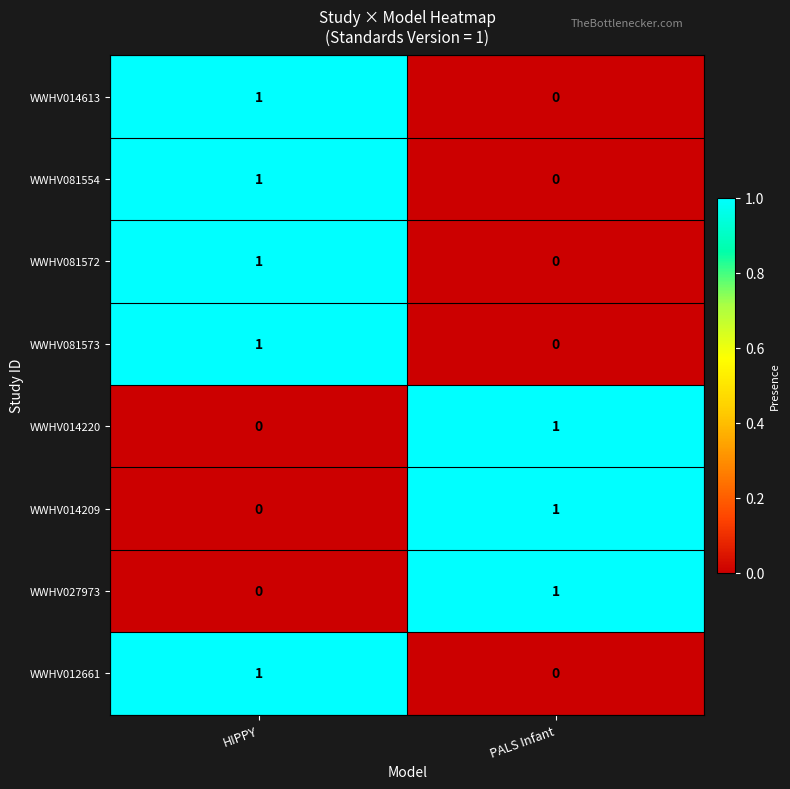

List the labels in order of WWHV014209 value, smallest first.

HIPPY, PALS Infant